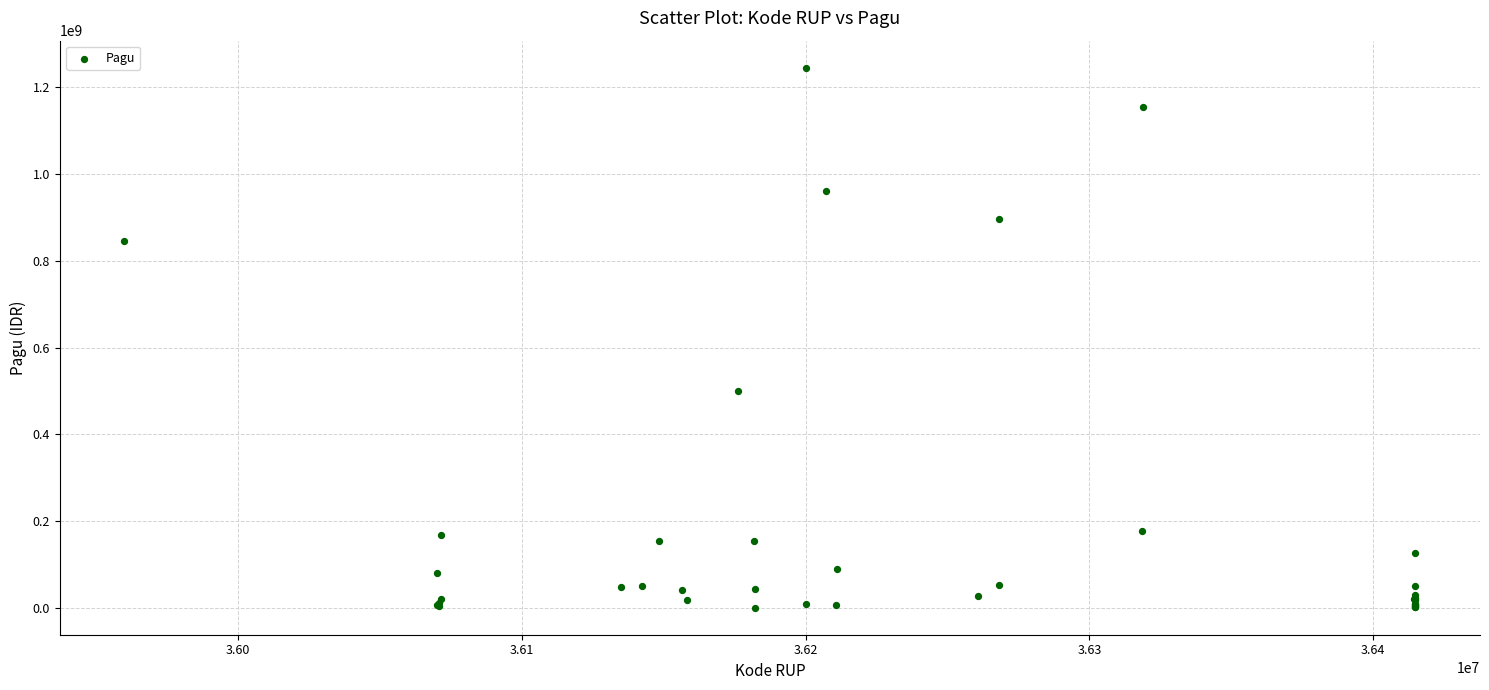

What Y value in the scatter plot is closest to 622840000?

499932000